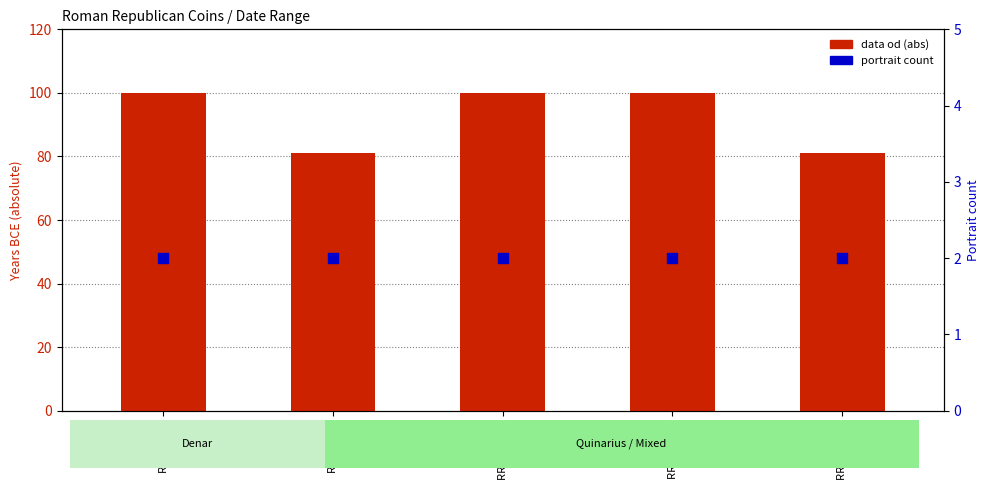

What are all the series names shown in the legend?

data od (abs), portrait count